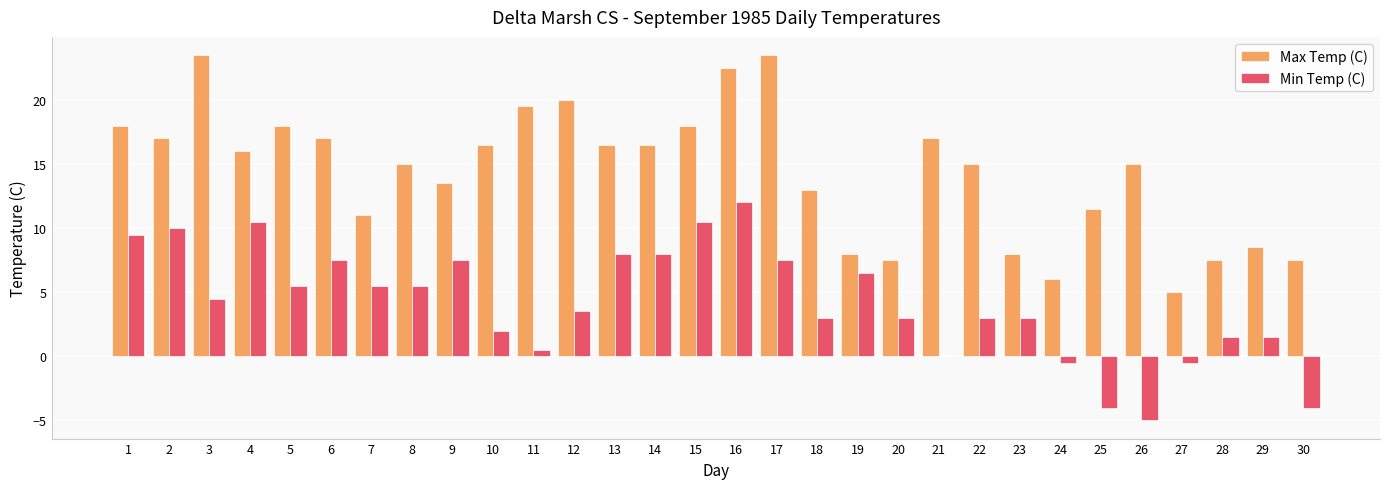

What is the sum of all Min Temp (C) values?

125.5